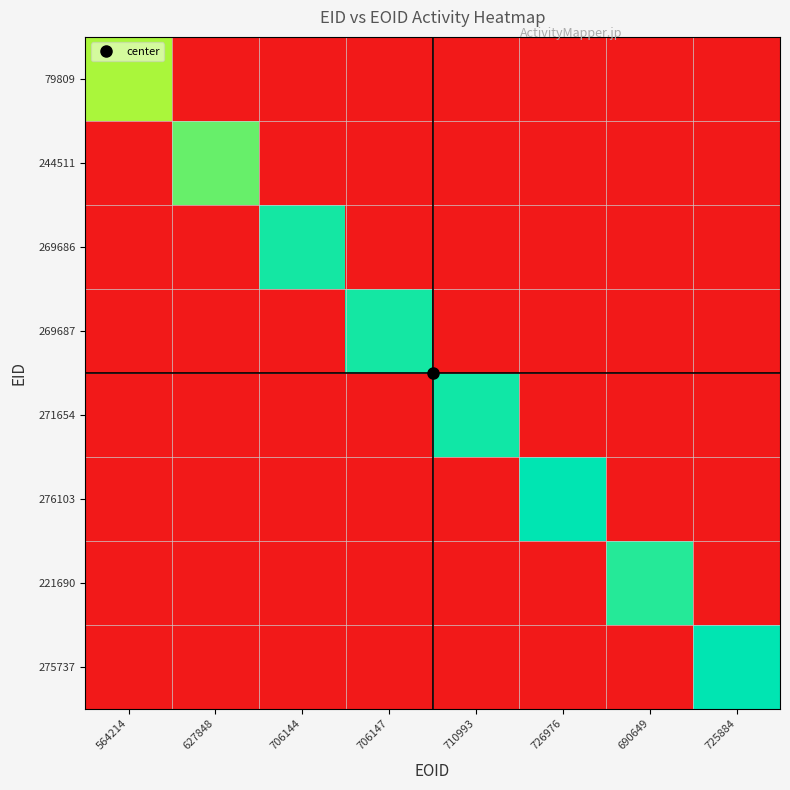

What is the maximum value shown in the chart?

1.0